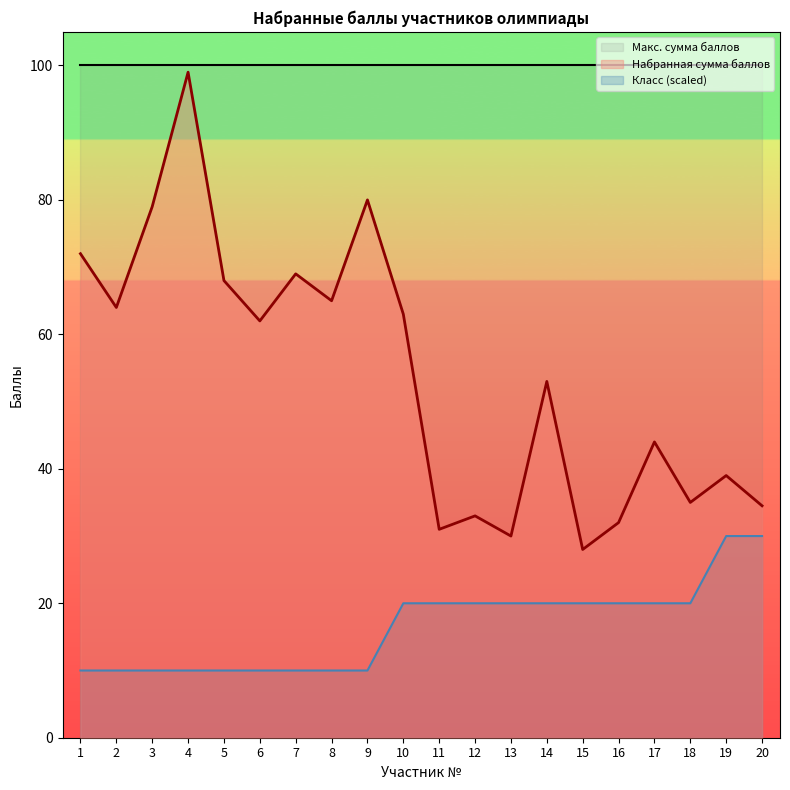

In Набранная сумма баллов, how many points are lower than both neighbors (excluding endpoints)?

7